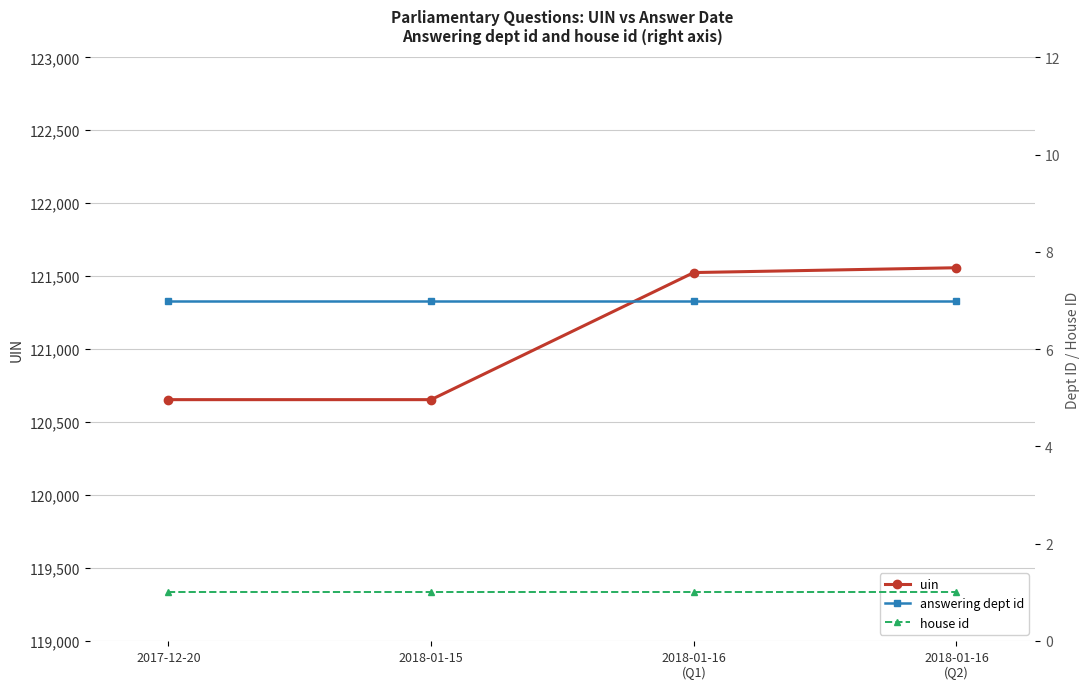

What are all the series names shown in the legend?

uin, answering dept id, house id